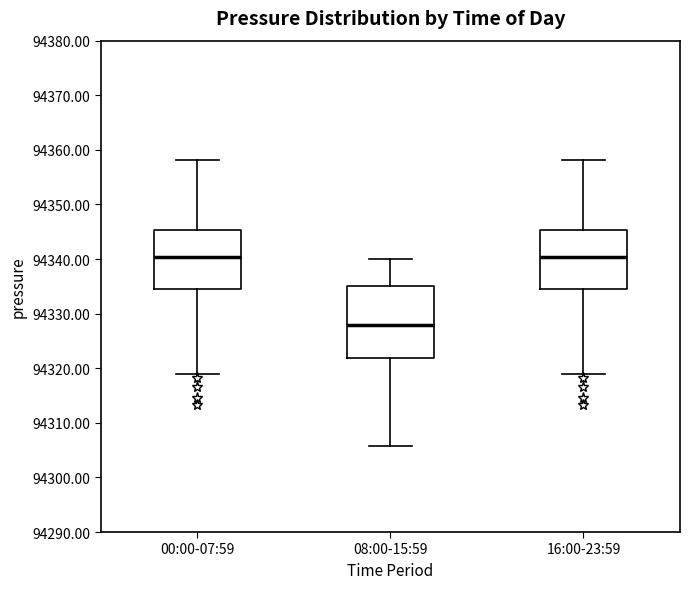

Where does the upper whisker of the box for 00:00-07:59 end on the y-axis? The values are not printed on the chart, so give them approximately, as read against the axis.

94358